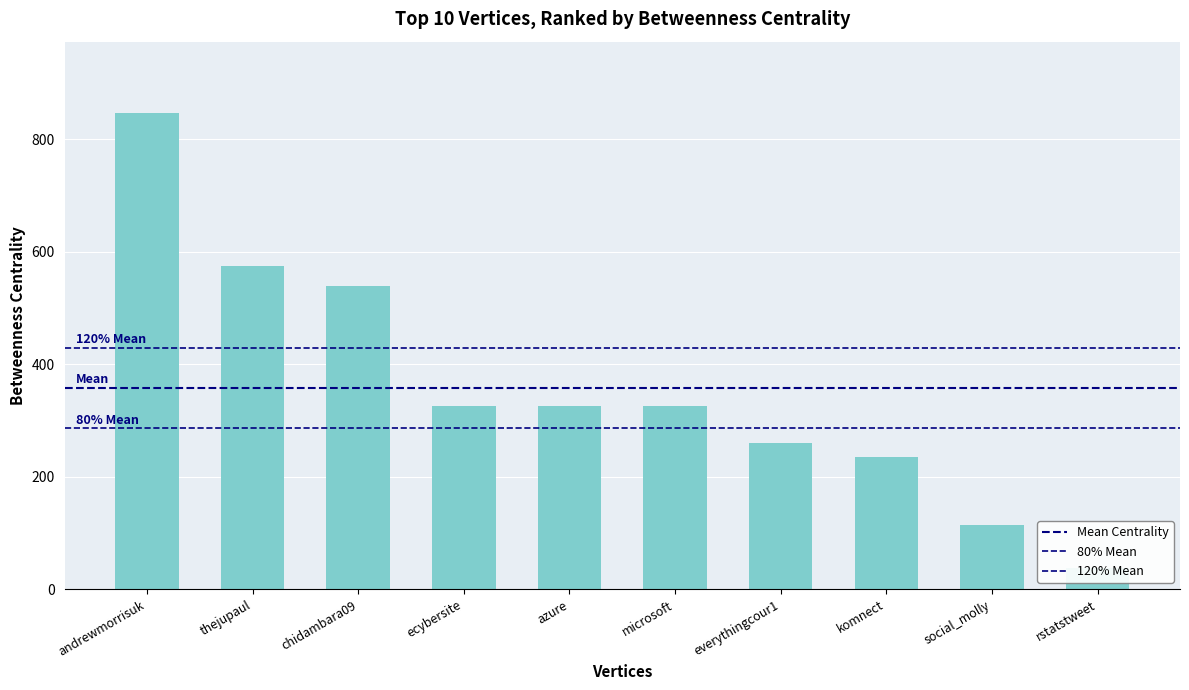

What is the label of the 7th bar from the left?

everythingcour1